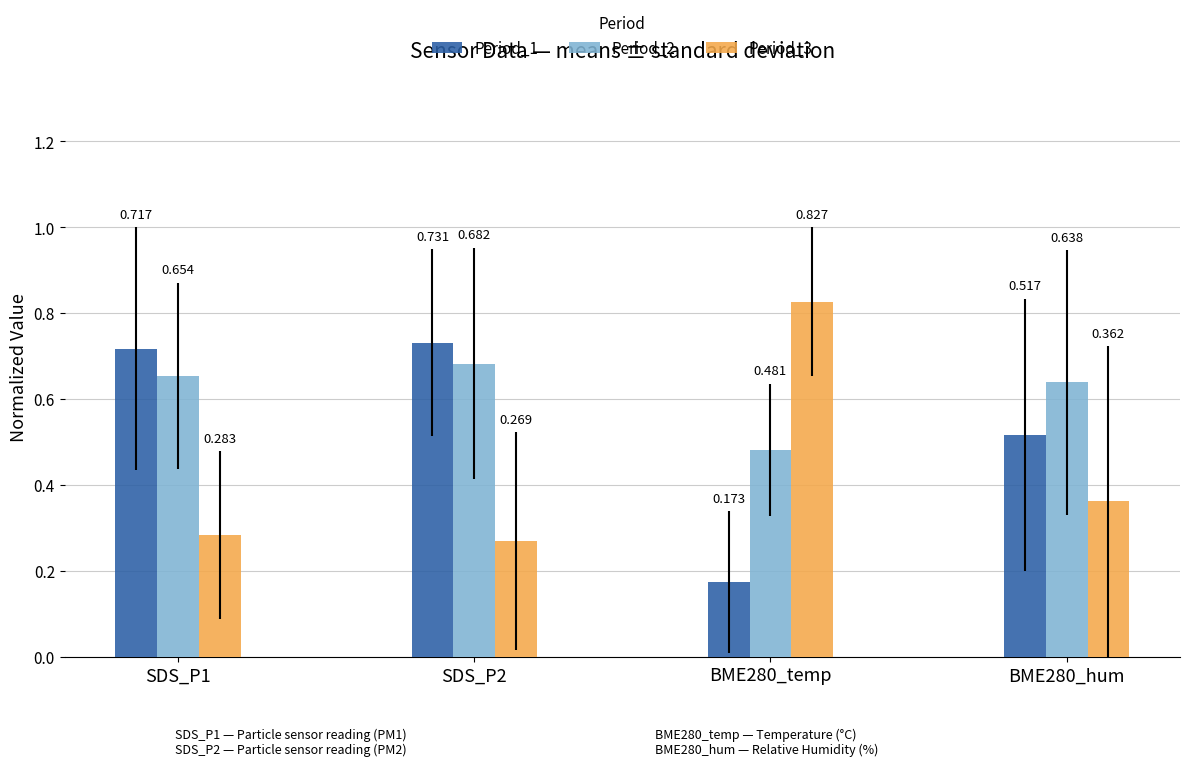

At which label is Period_2 closest to 0?

BME280_temp